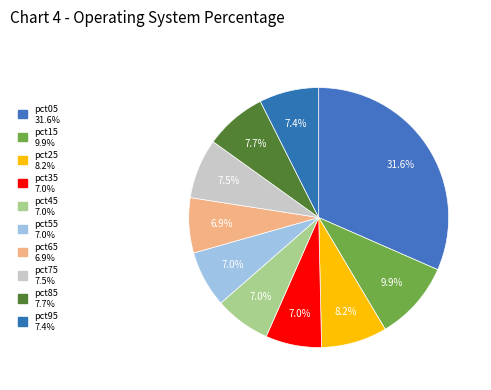

To the nearest percent, what percentage of the pie is pct75?

7%